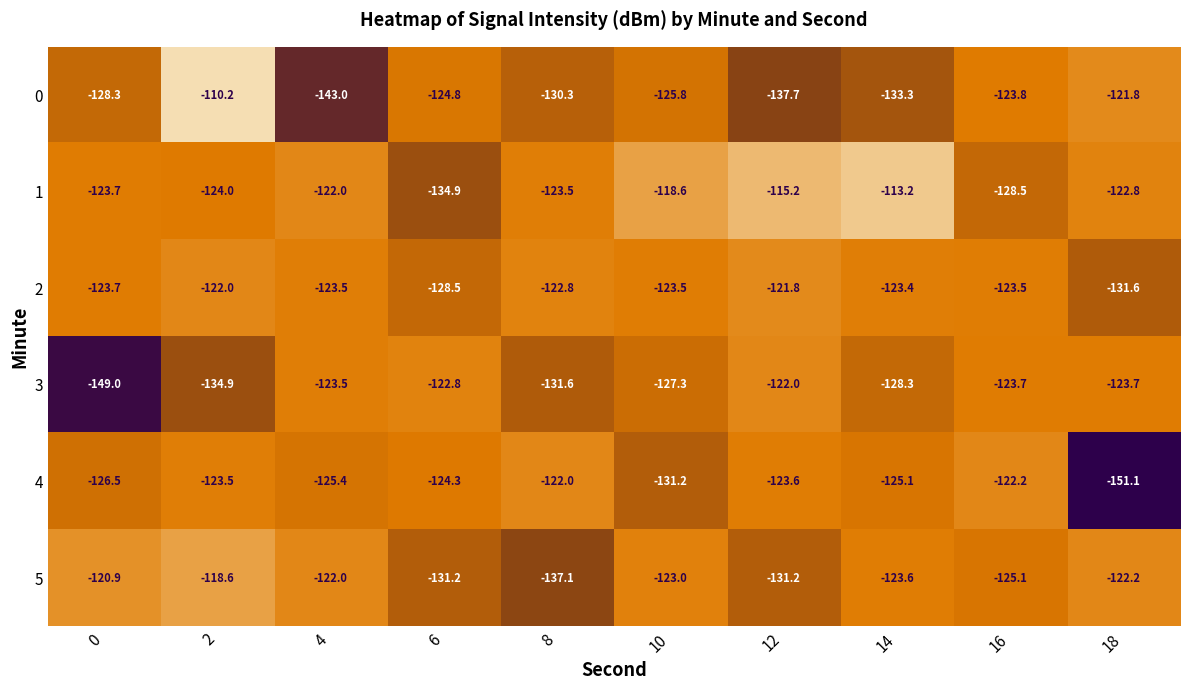

Rank the series at 14 from lowest to highest value.

0, 3, 4, 5, 2, 1